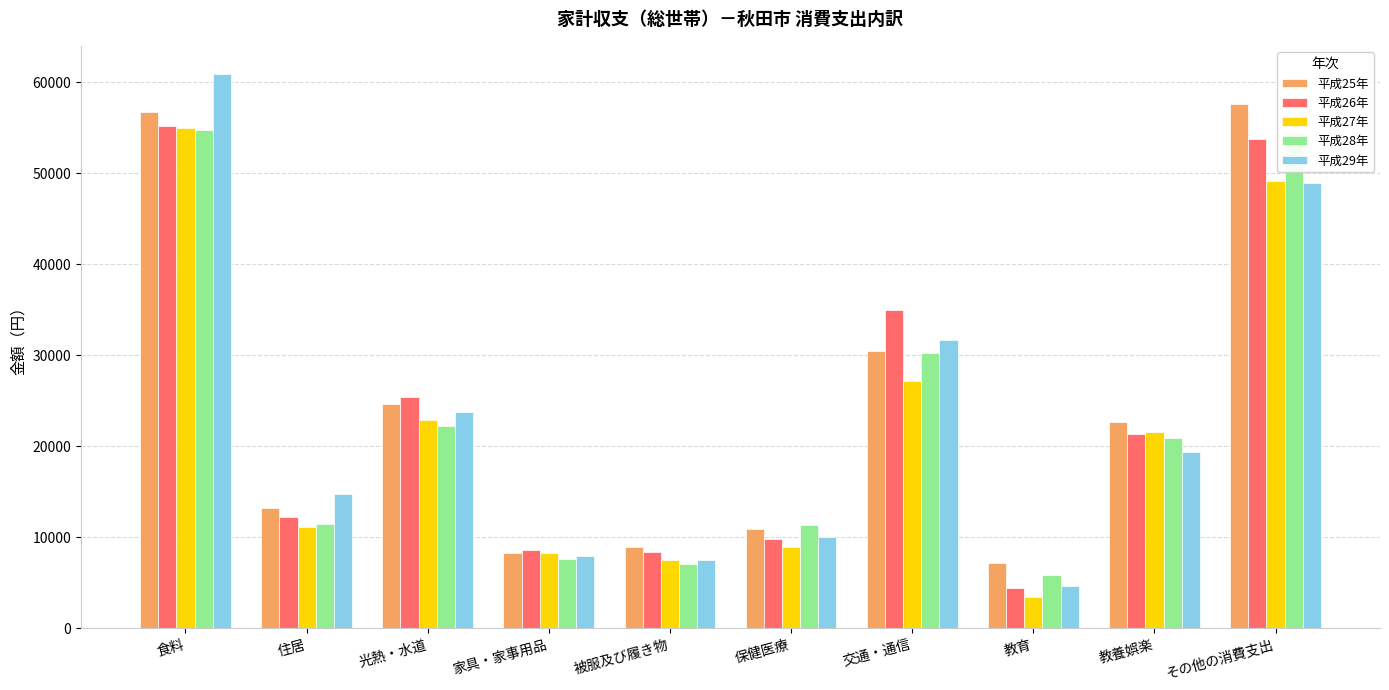

What is the highest value of the 平成26年 series?

55203